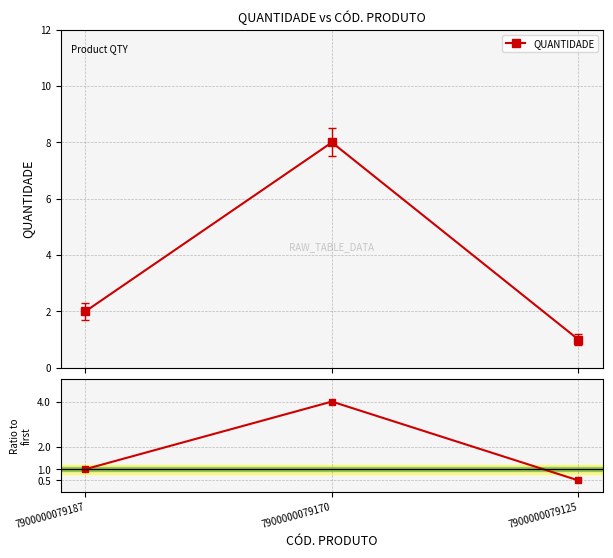

At 7900000079125, list the series in order from smallest to largest.

Ratio to first, QUANTIDADE